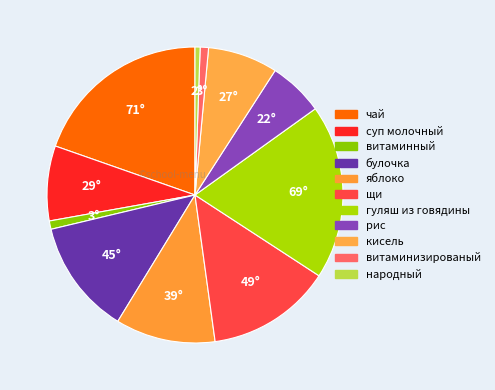

Which slice is the smallest?

народный